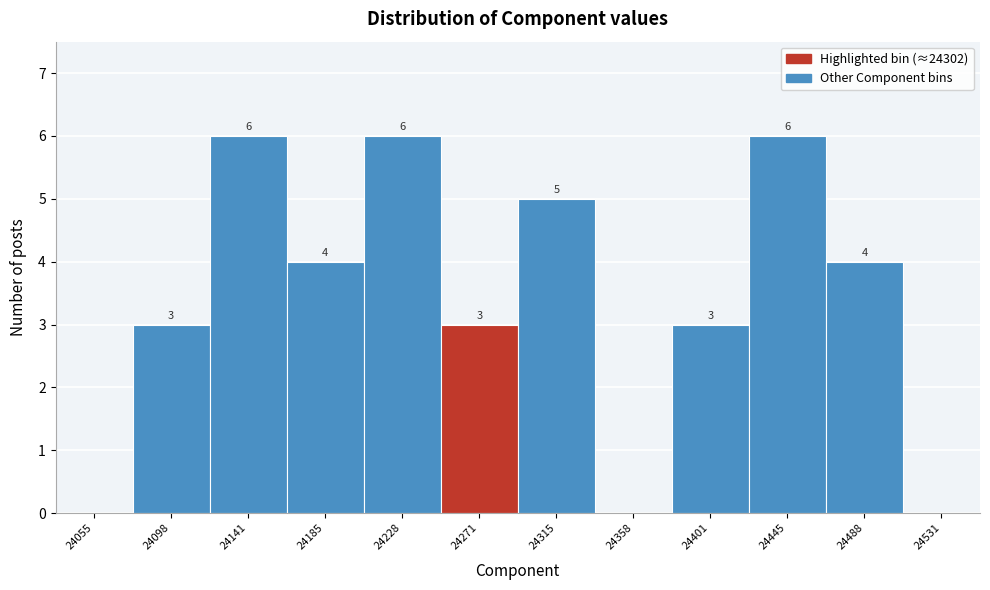

Reading left to right, list all the values displayed in this chart.

24055=0	24098=3	24141=6	24185=4	24228=6	24271=3	24315=5	24358=0	24401=3	24445=6	24488=4	24531=0